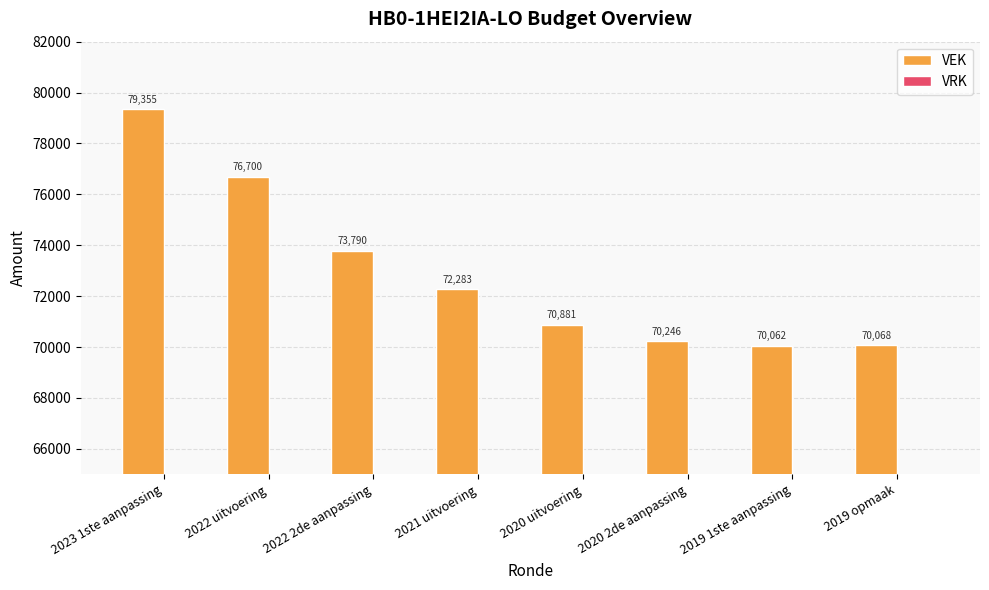

Which category has the highest value across all series?

2023 1ste aanpassing